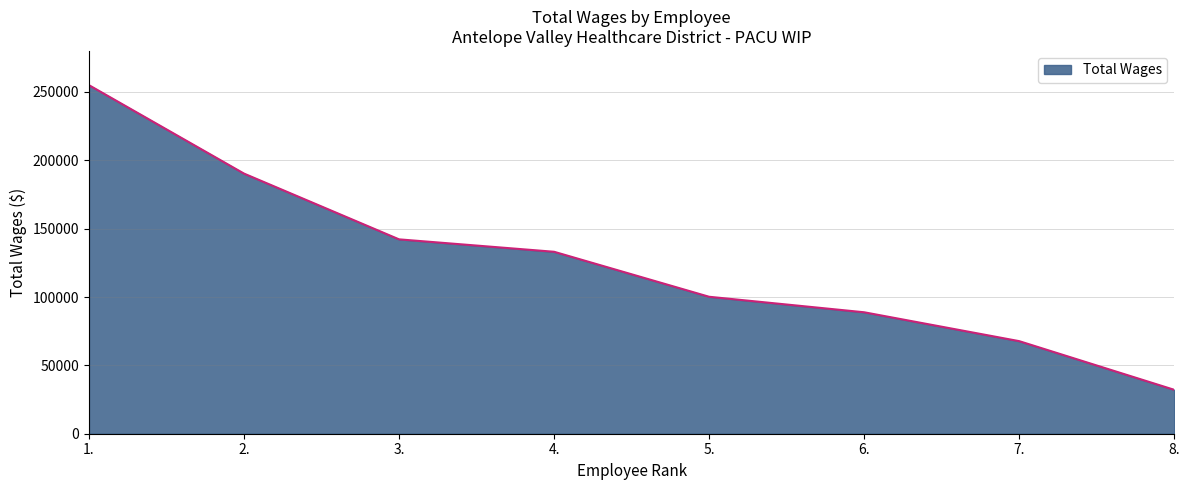

What position from the left is 3.?

3